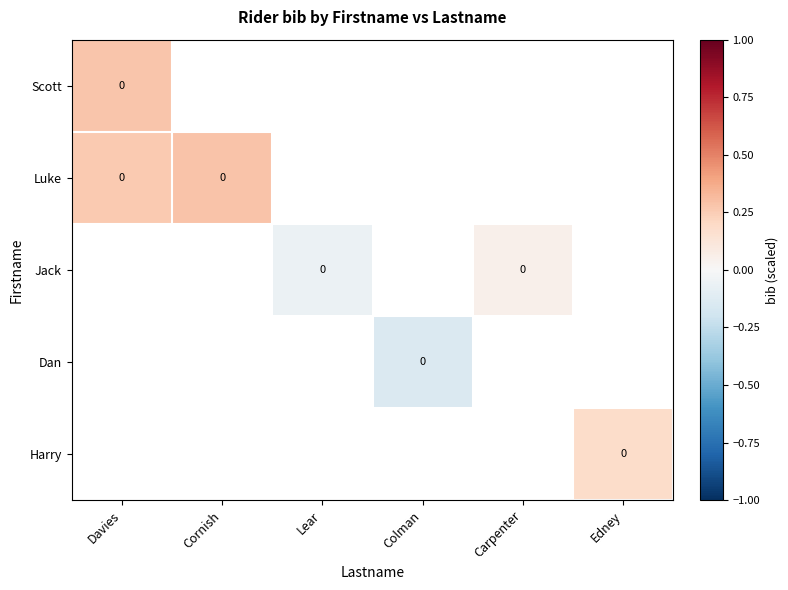

Which has a higher value, Carpenter or Edney?

Edney